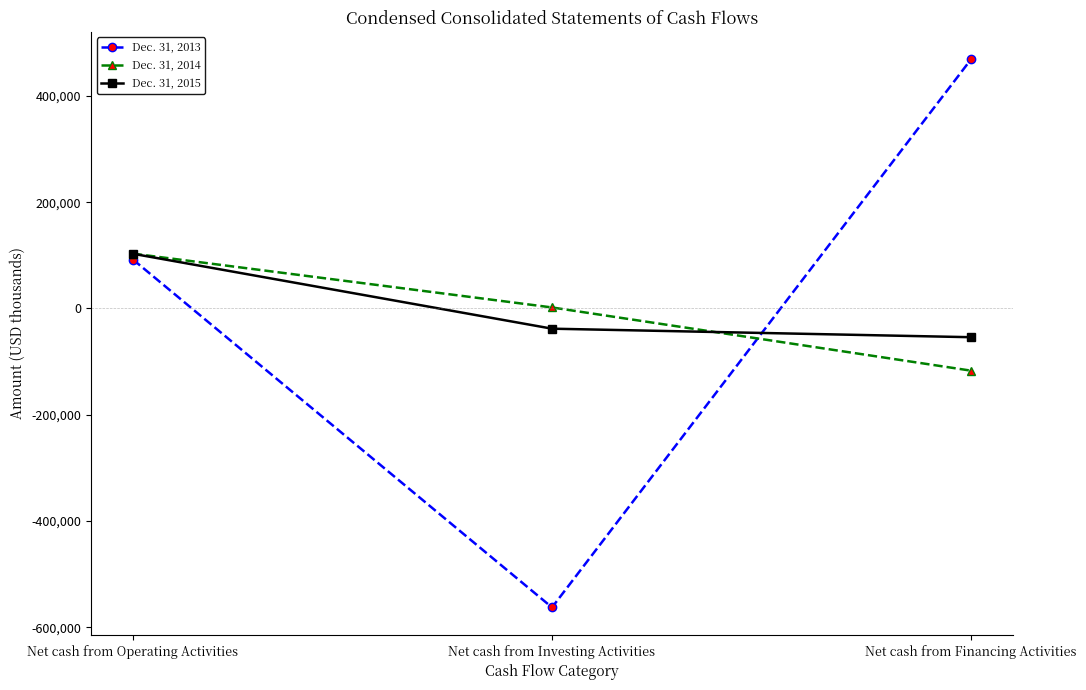

The value of Dec. 31, 2015 at Net cash from Investing Activities is -38104. True or false?

True